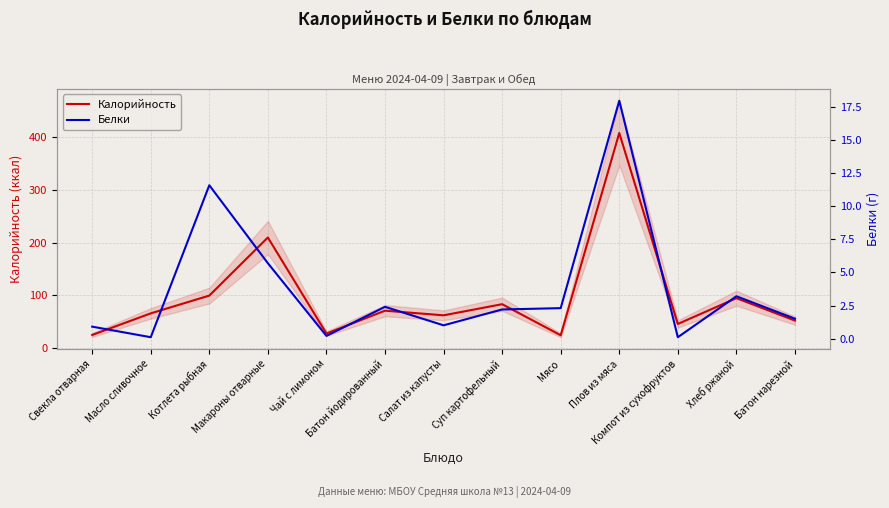

What is the difference between the Калорийность values at Свекла отварная and Плов из мяса?

382.8